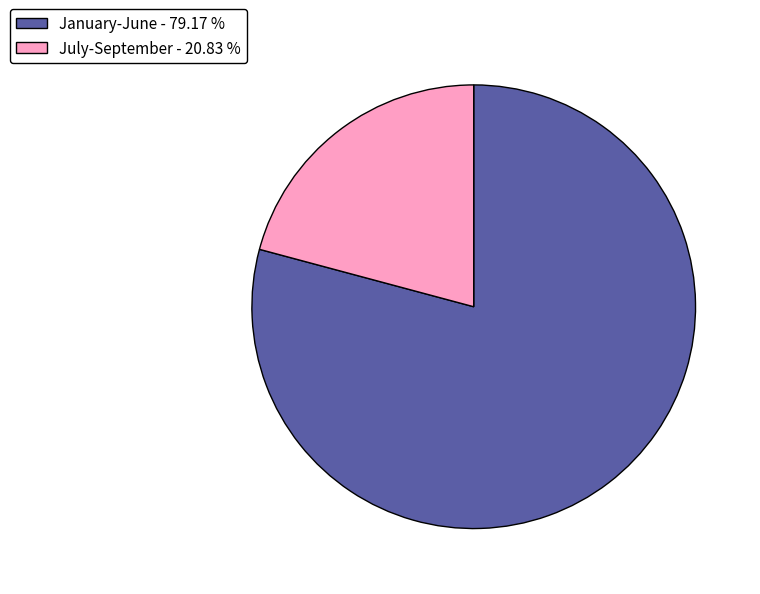

Do January-June - 79.17 % and July-September - 20.83 % together represent more than half of the pie?

Yes